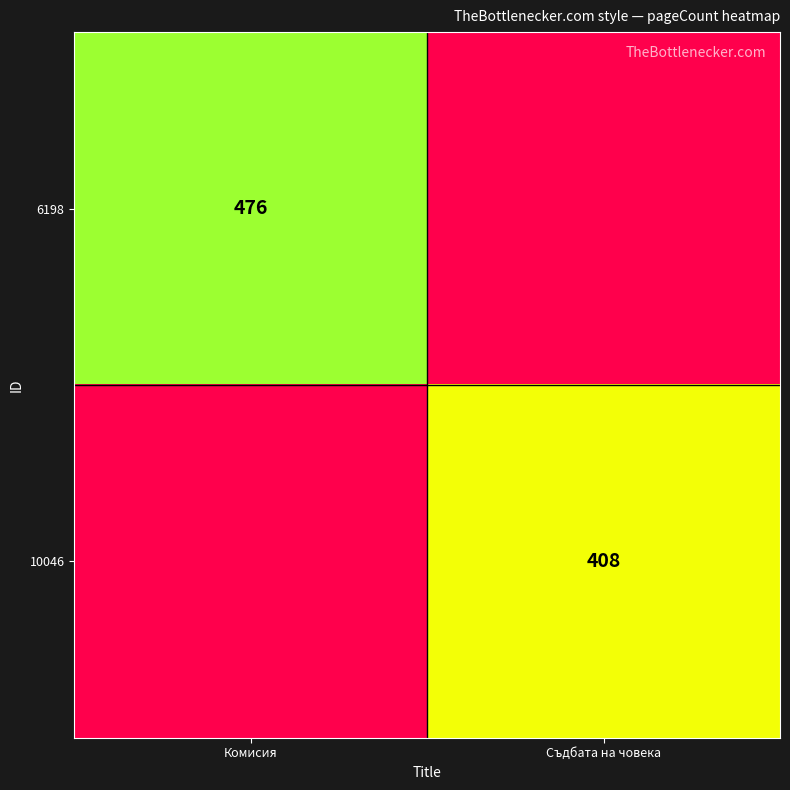

Is it true that 6198 equals 164 at Комисия?

False